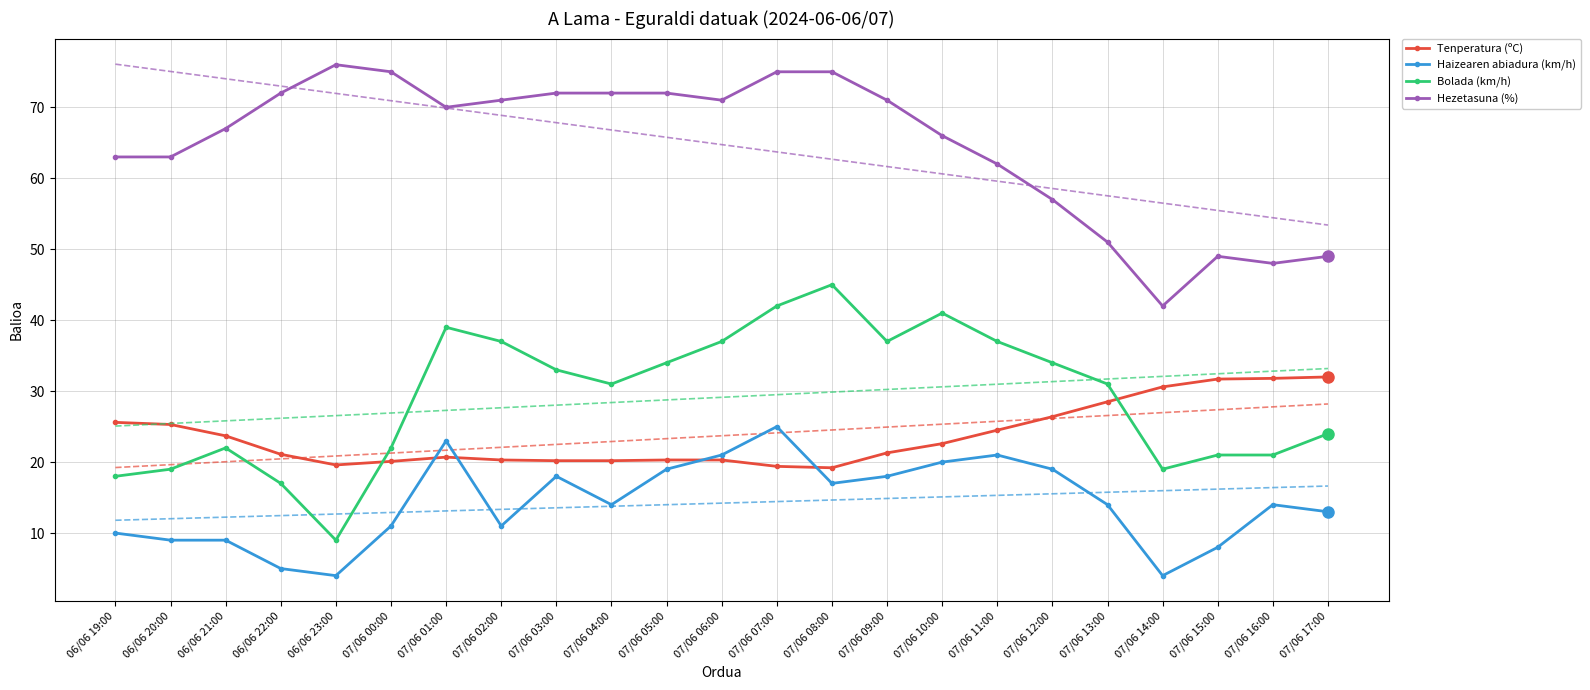

What is the value of the Hezetasuna (%) point at the 20th from the left?

42.0